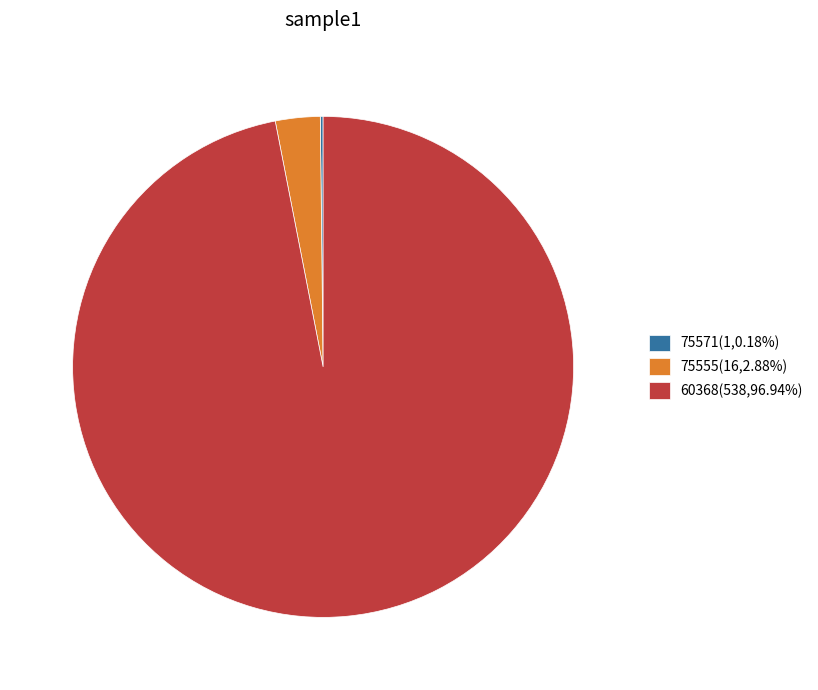

Approximately how many times larger is the value at 60368(538,96.94%) compared to 75555(16,2.88%)?

33.6